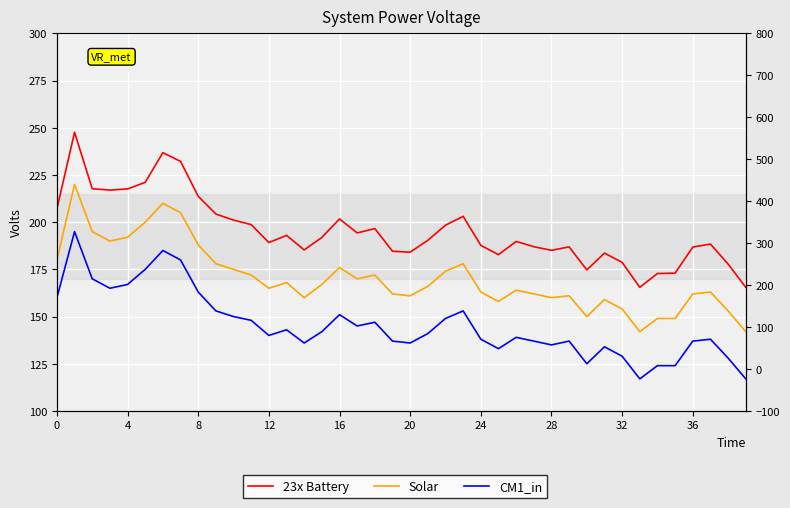

Where is the first local maximum for 23x Battery?

4